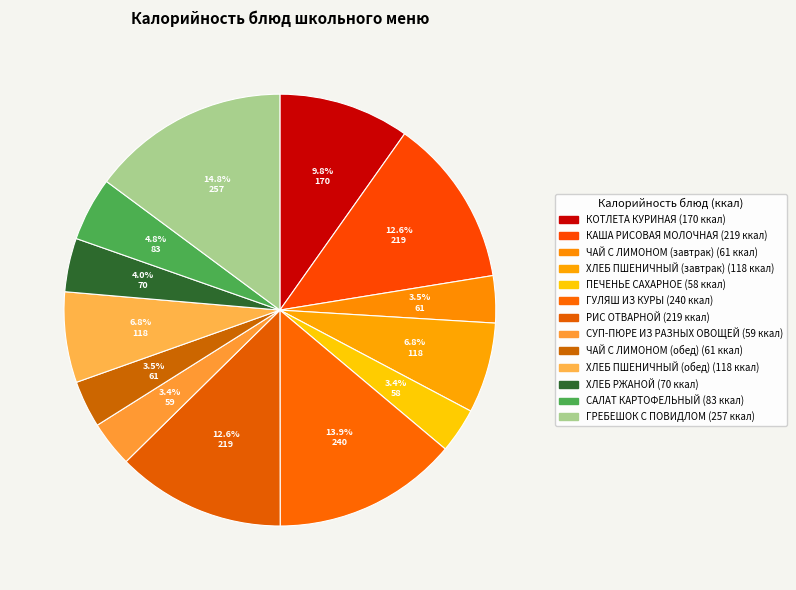

Is there any slice that represents more than half of the pie?

No